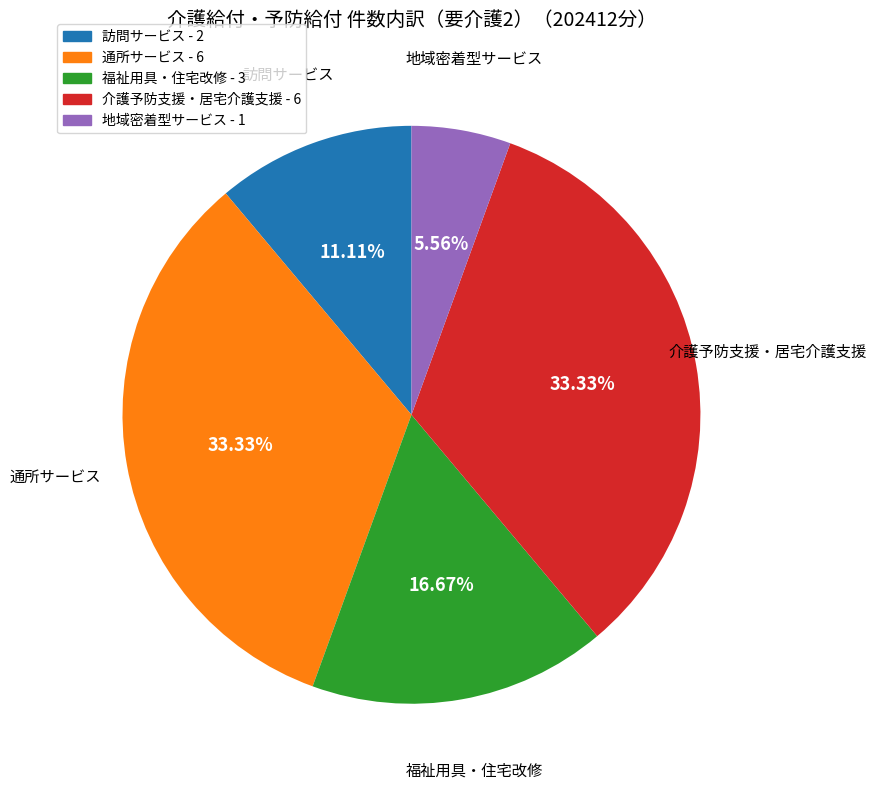

Does 福祉用具・住宅改修 account for over 50% of the chart?

No